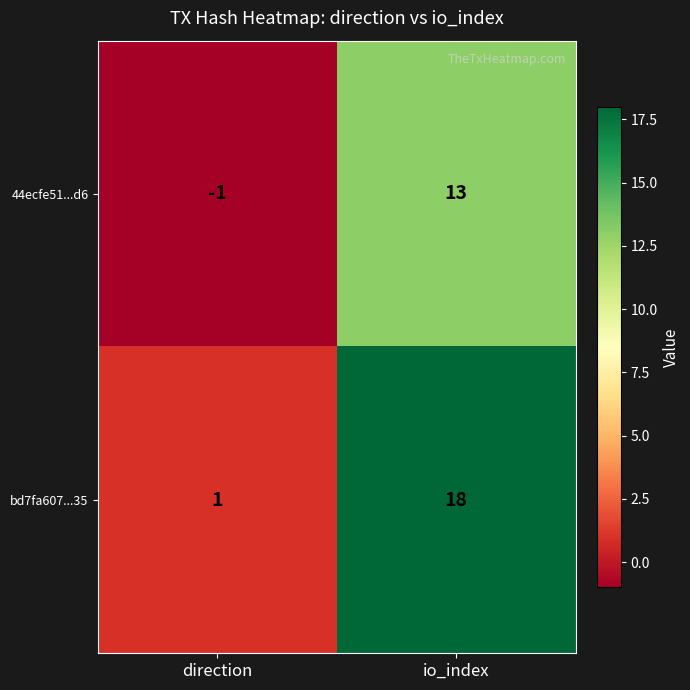

List the series in order of their overall mean, lowest first.

44ecfe51...d6, bd7fa607...35